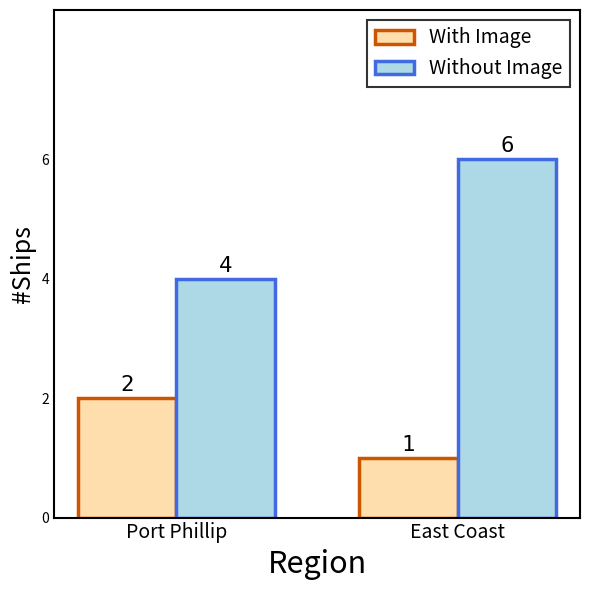

At how many categories does at least one series exceed 3?

2